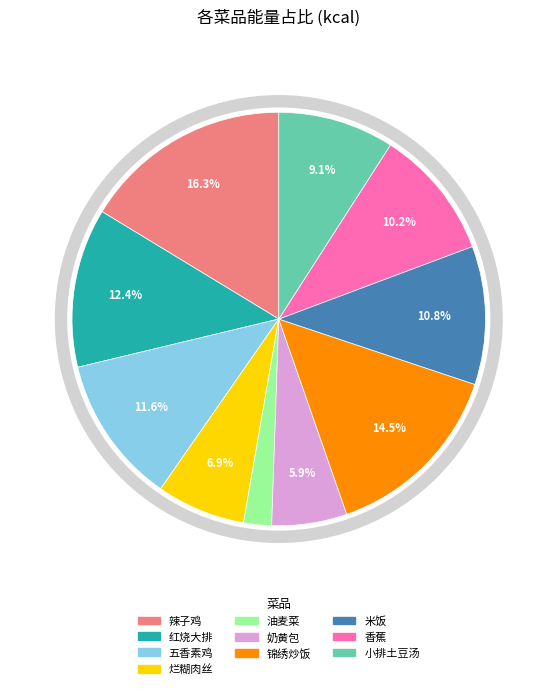

Which slice is the smallest?

油麦菜